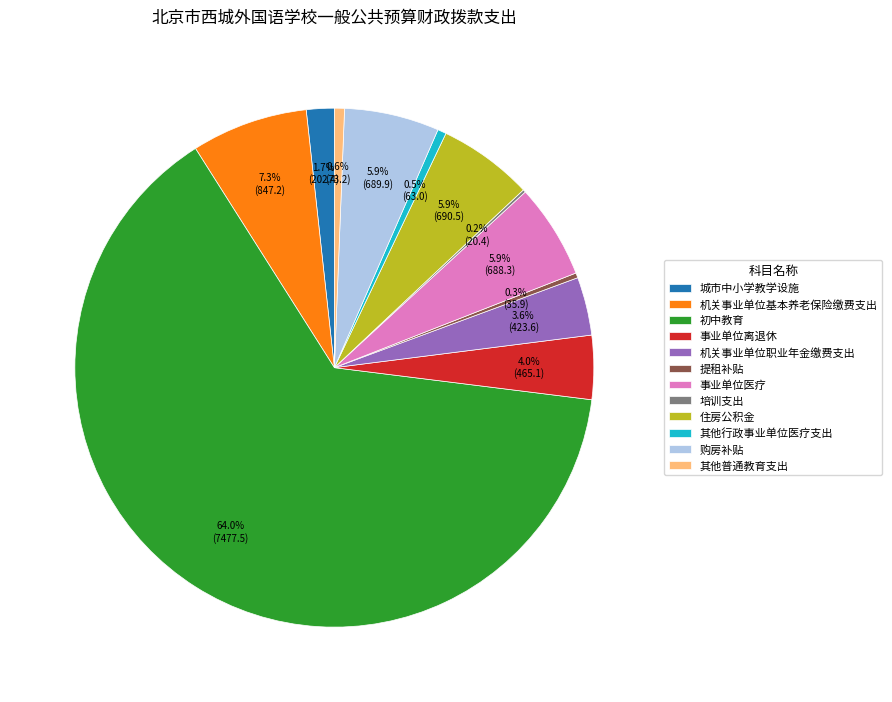

Which slice represents more than half of the pie?

初中教育